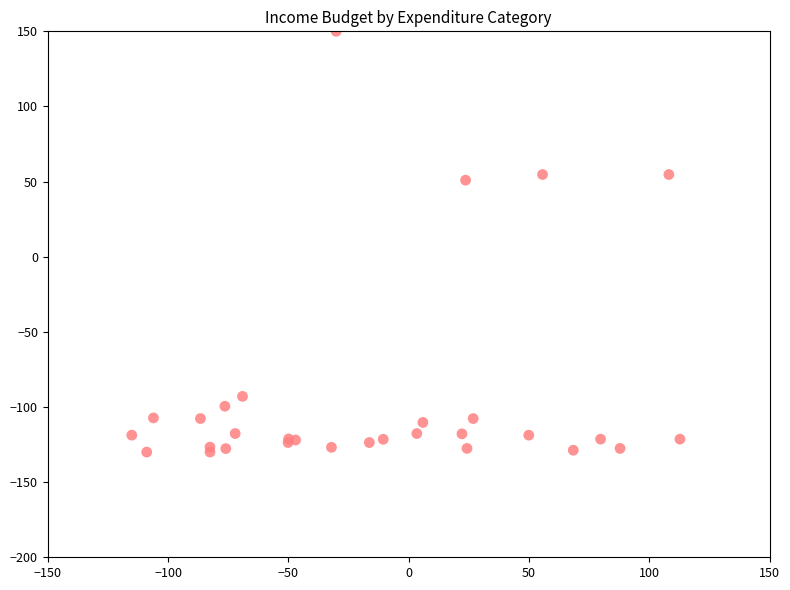

What Y value in the scatter plot is closest to 10?

51.0